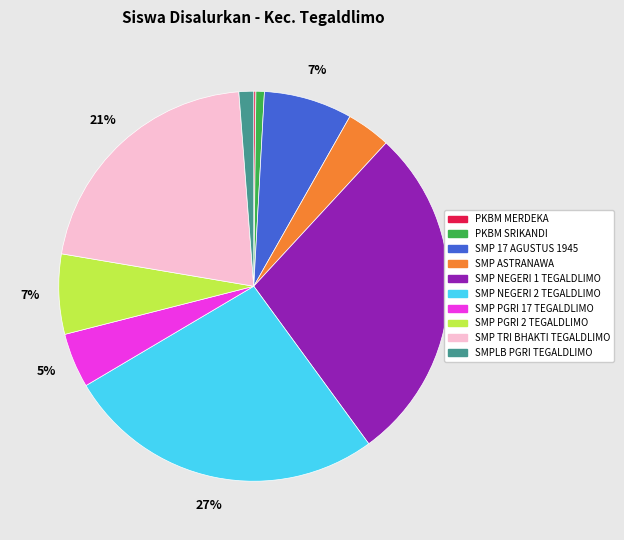

What is the largest slice in the pie chart?

SMP NEGERI 1 TEGALDLIMO